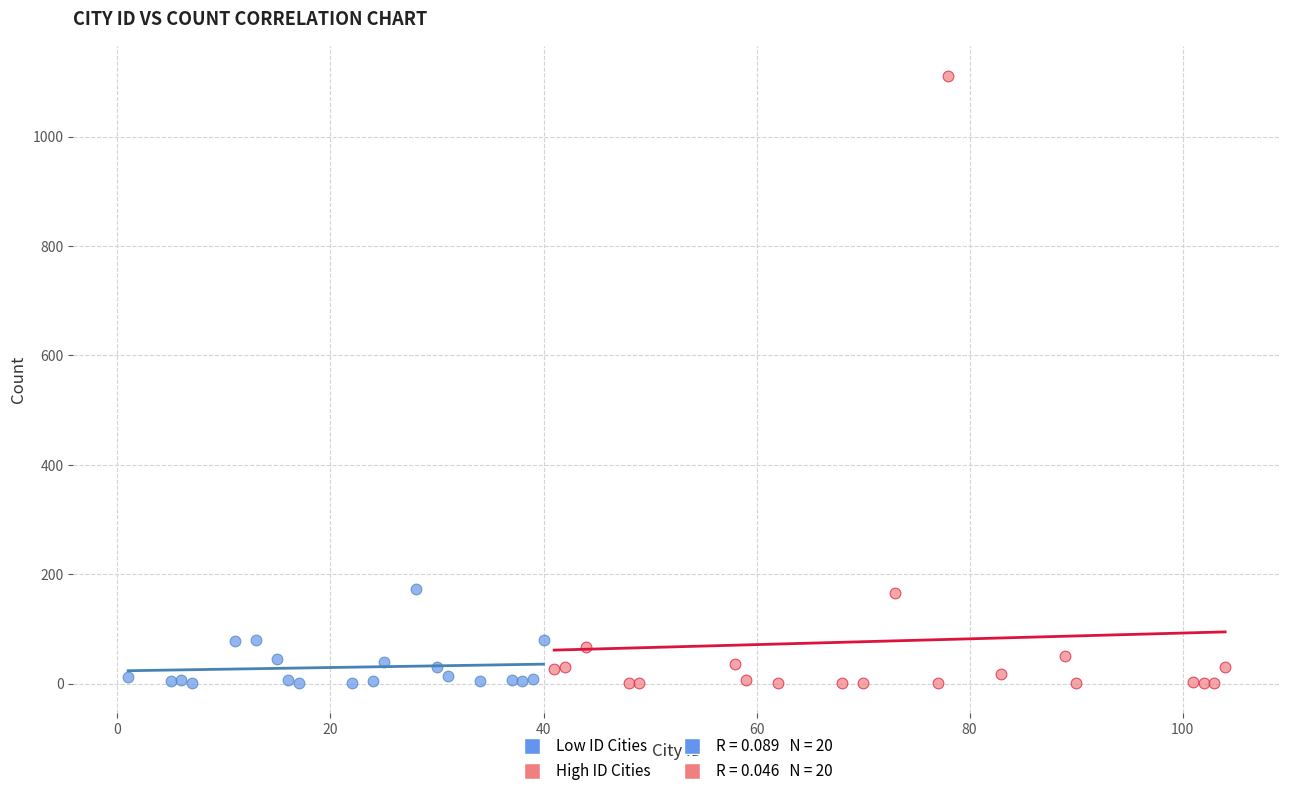

Which series reaches the maximum Y coordinate?

High ID Cities